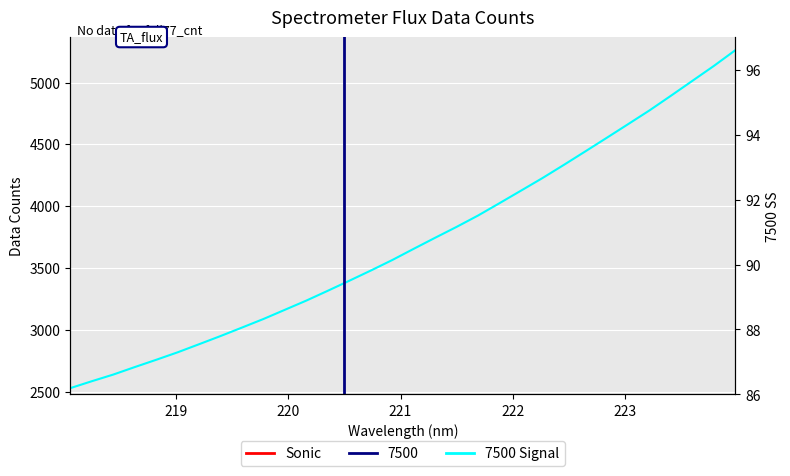

Reading left to right, extract all data points from this chart.

2527.5	2583.2	2637.1	2697.7	2756.6	2817.3	2882.9	2949.1	3017.7	3087.1	3161.6	3236.2	3315.6	3396.5	3478.9	3563.9	3654.7	3744.1	3832.2	3924.0	4023.9	4125.1	4226.7	4333.5	4442.6	4552.5	4663.4	4774.9	4893.5	5013.9	5134.3	5261.3